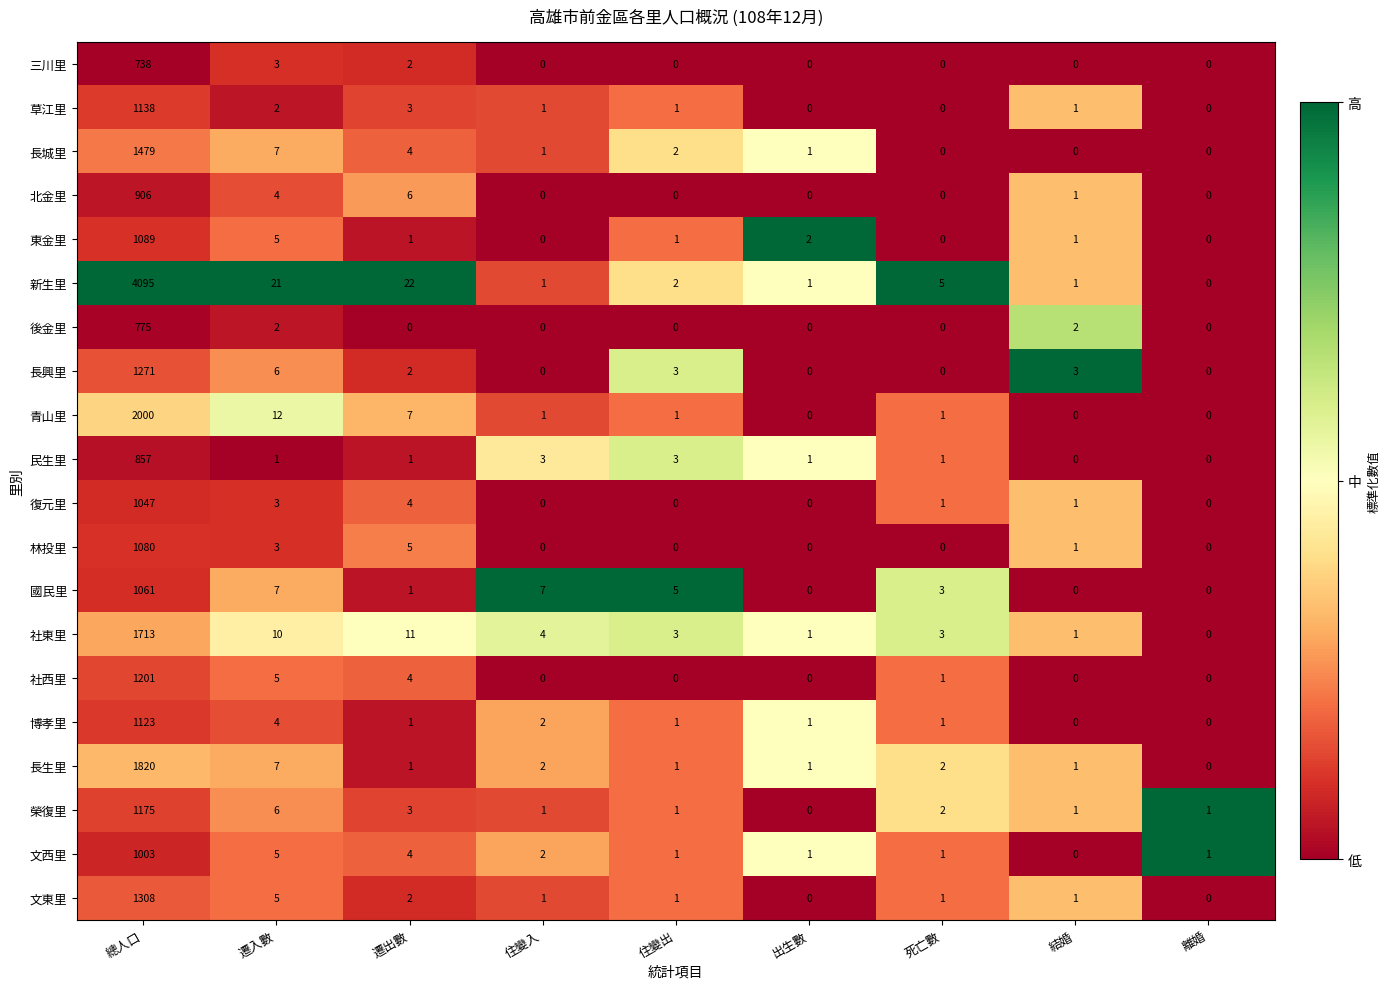

At 總人口, list the series in order from smallest to largest.

三川里, 後金里, 民生里, 北金里, 文西里, 復元里, 國民里, 林投里, 東金里, 博孝里, 草江里, 榮復里, 社西里, 長興里, 文東里, 長城里, 社東里, 長生里, 青山里, 新生里